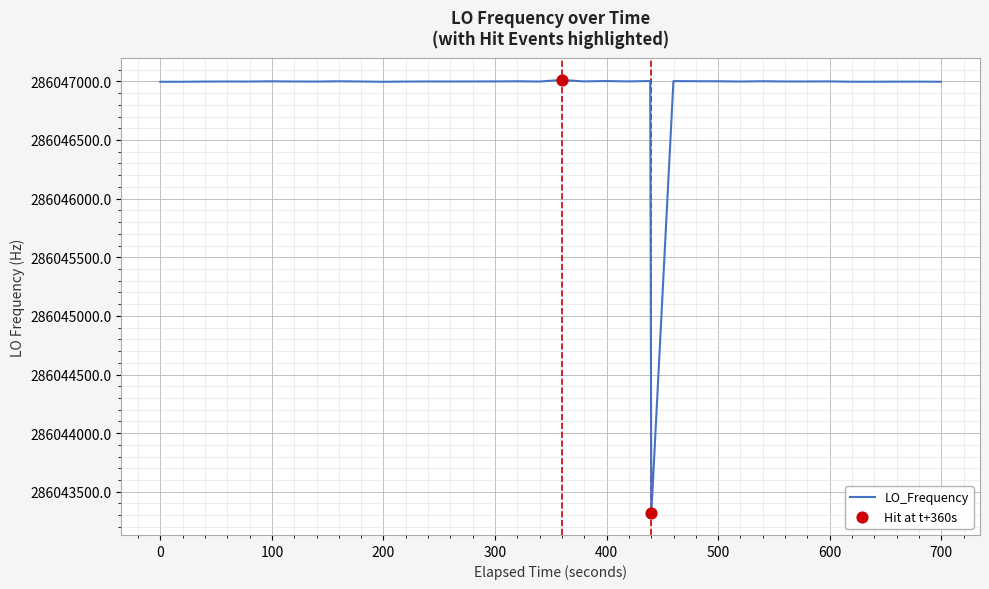

What is the smallest value displayed?

286043316.3